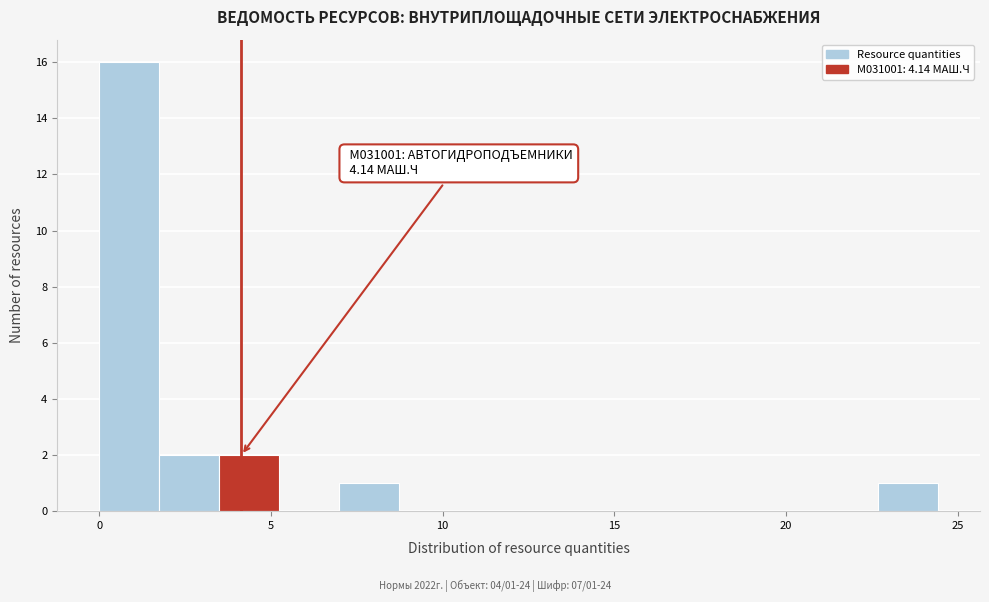

Around what value on the x-axis is the tallest bar? Give the approximate position of its centre, as read against the axis.

1.0